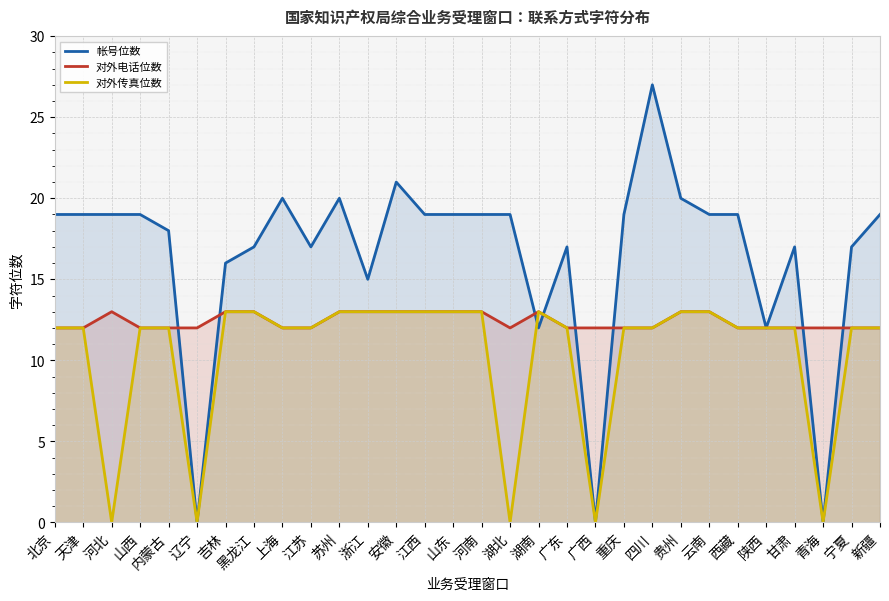

At how many categories does at least one series exceed 23?

1